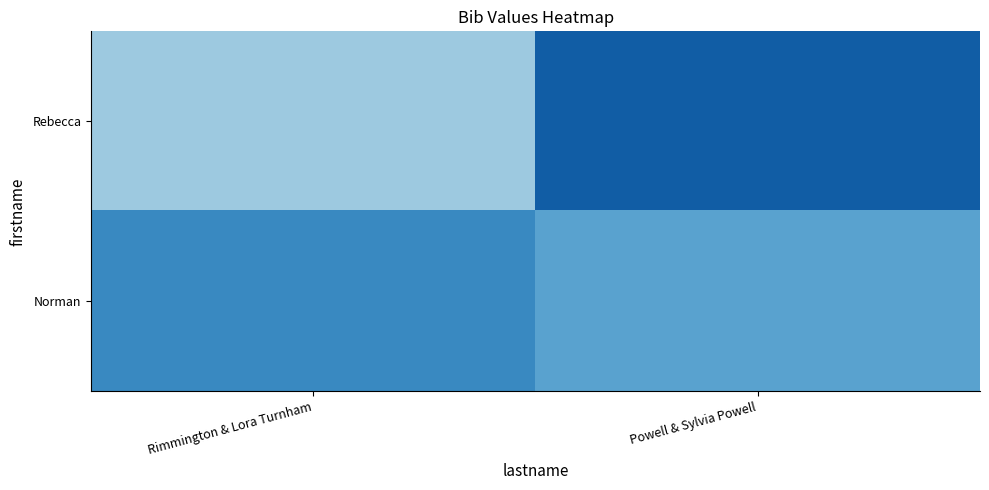

Reading left to right, list all the values displayed in this chart.

Rebecca: Rimmington & Lora Turnham=0.6	Powell & Sylvia Powell=0.9
Norman: Rimmington & Lora Turnham=0.8	Powell & Sylvia Powell=0.7